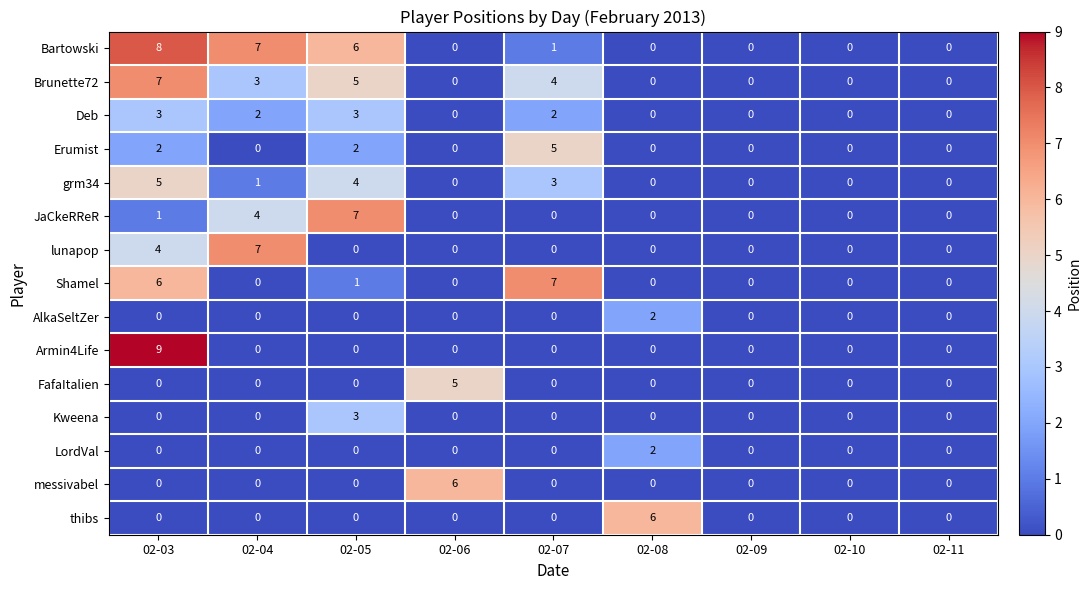

Is it true that Bartowski equals -4 at 02-11?

False